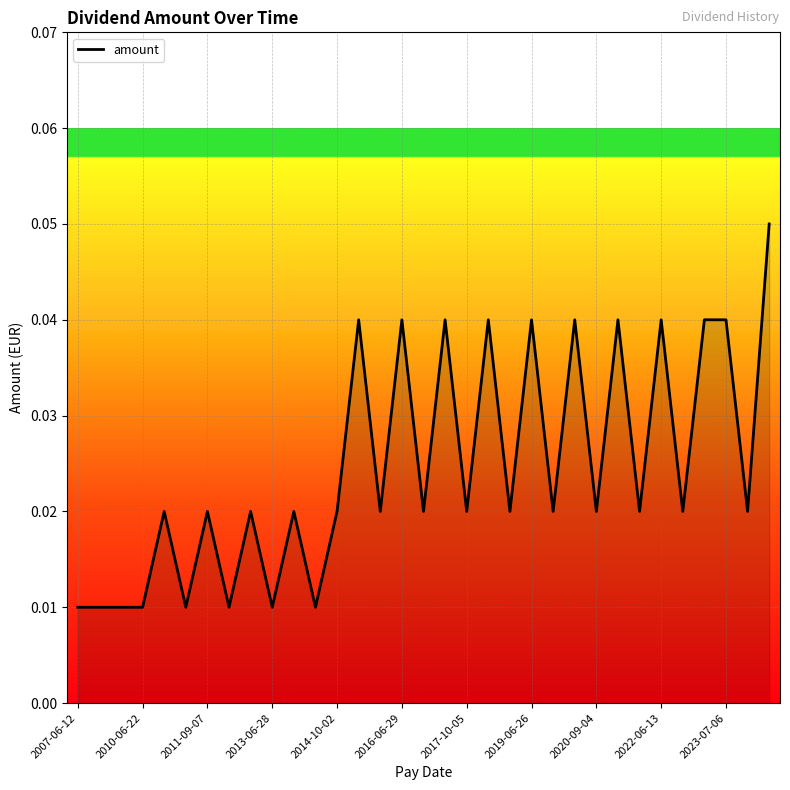

What is the sum of all values?

0.8